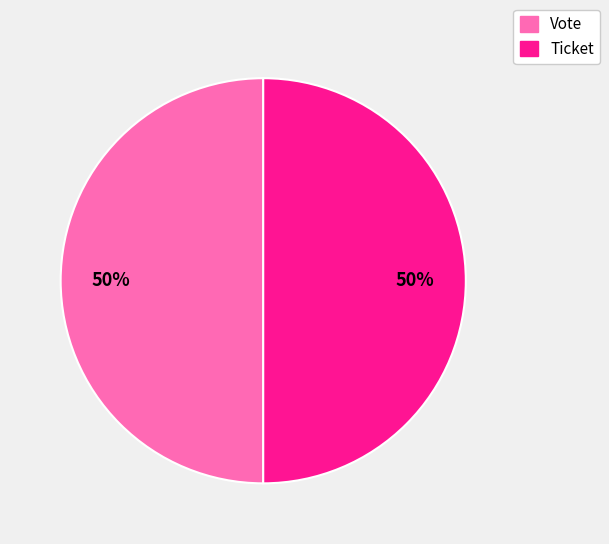

What percentage is the Ticket slice, to the nearest percent?

50%